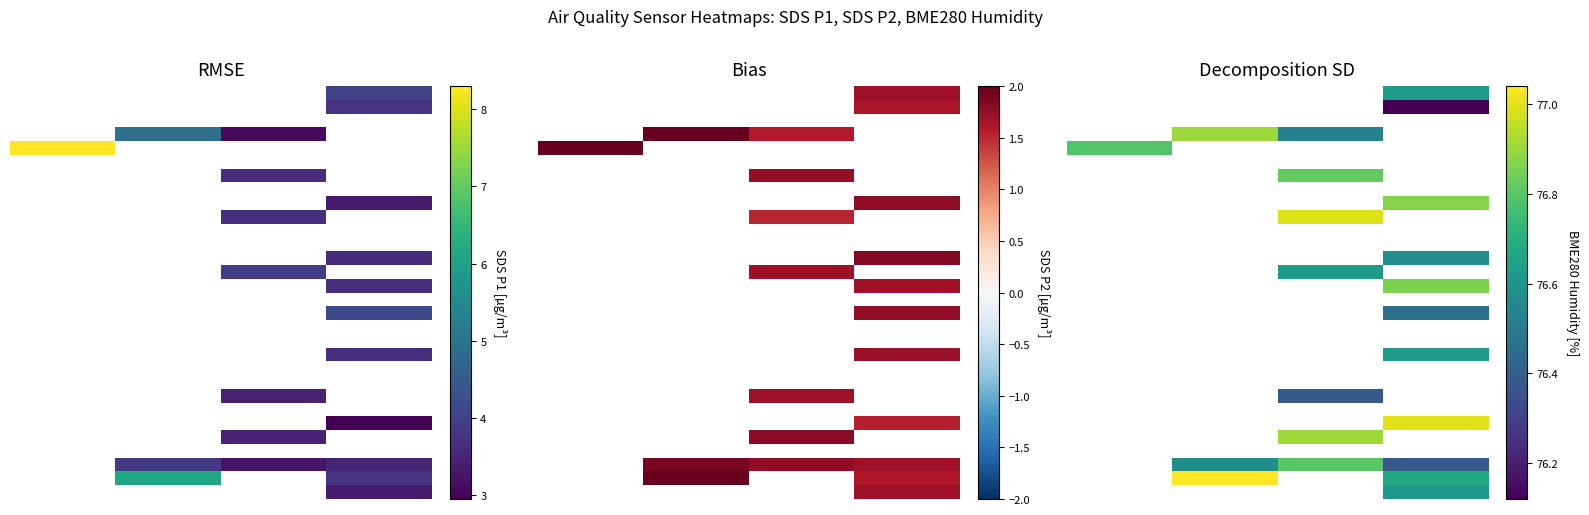

What is the greatest value displayed?

77.0